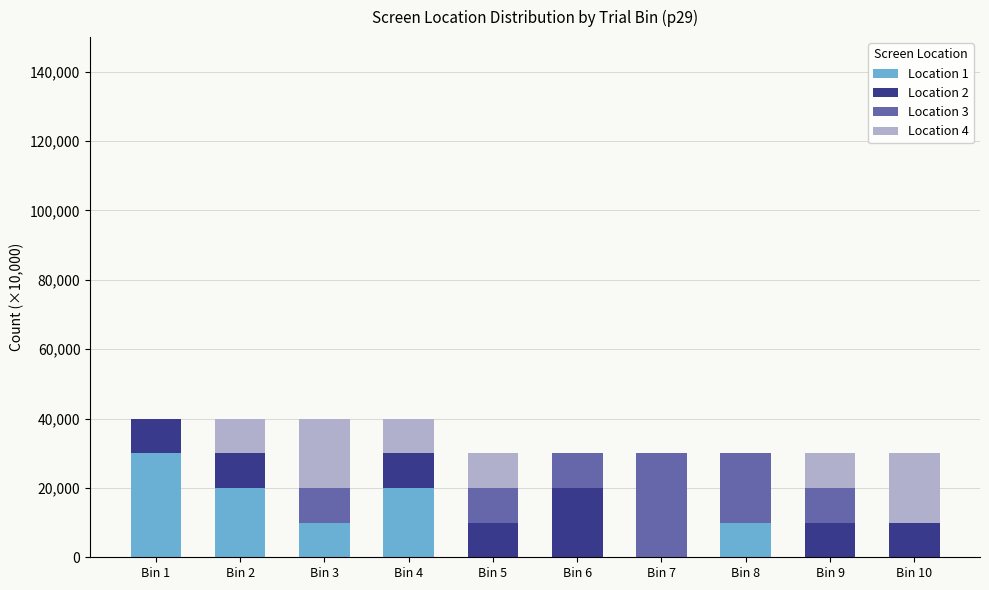

Which category has the highest value in the Location 1 series?

Bin 1